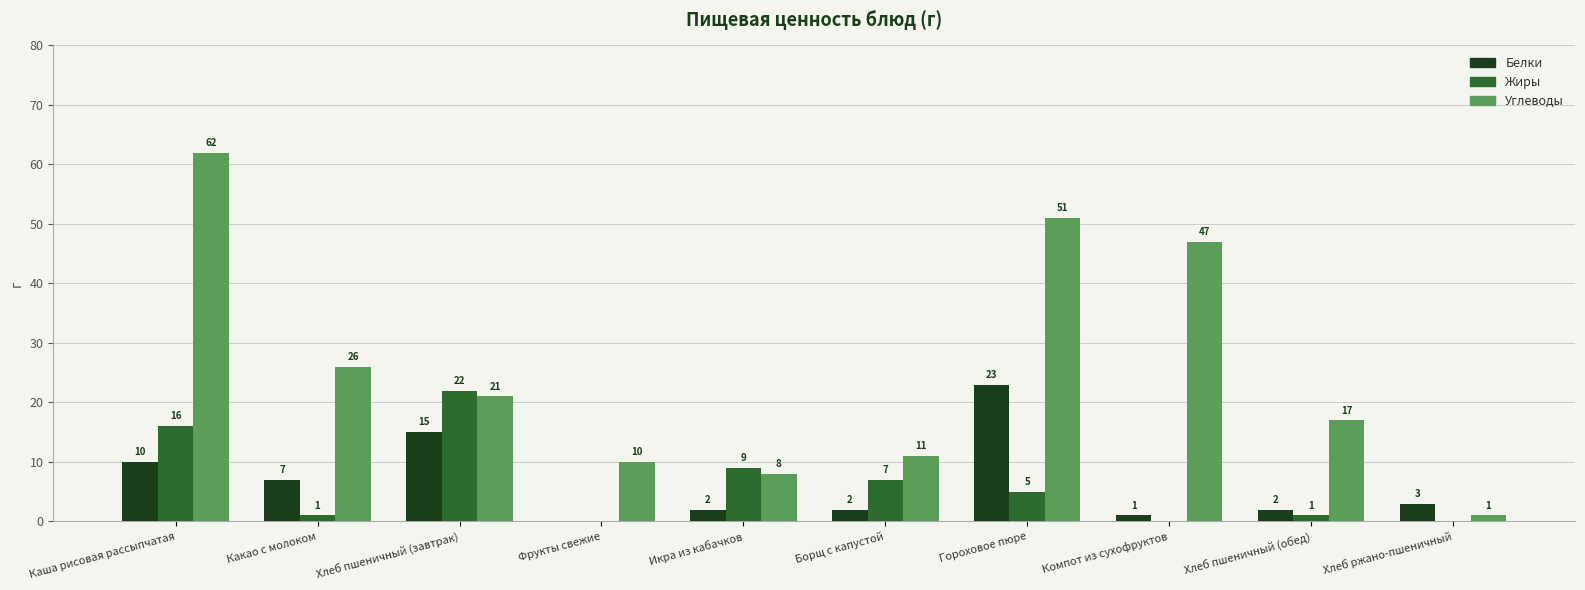

Where does the Углеводы series first go above 21?

Каша рисовая рассыпчатая